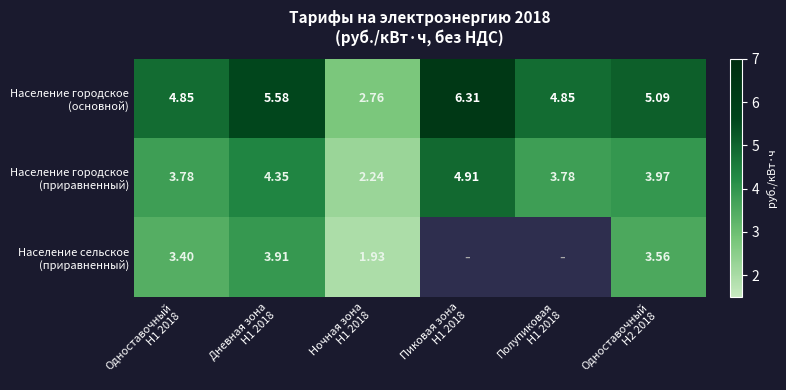

Between Ночная зона H1 2018 and Одноставочный H2 2018, which series saw the biggest shift?

Население городское (основной)